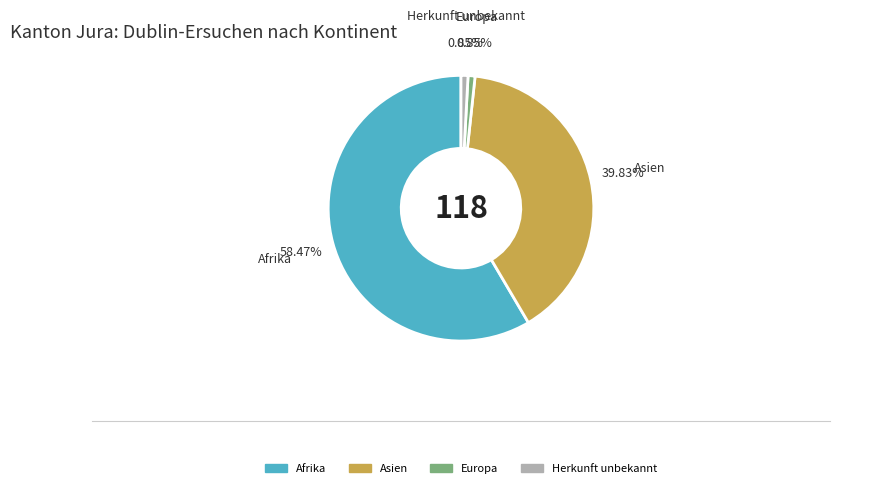

To the nearest percent, what is the difference between the largest and smallest slice percentages?

58%